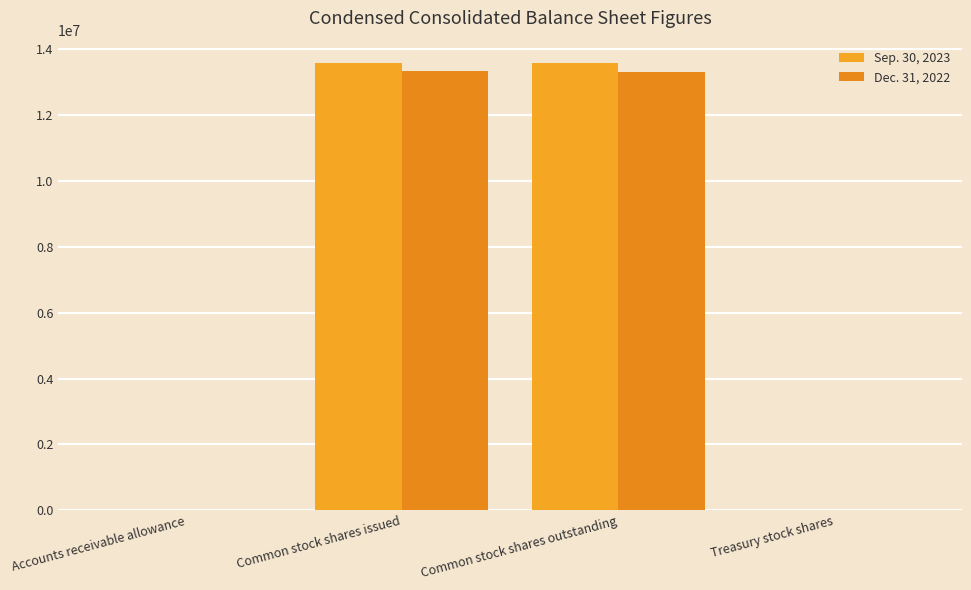

How many categories are shown in the chart?

4